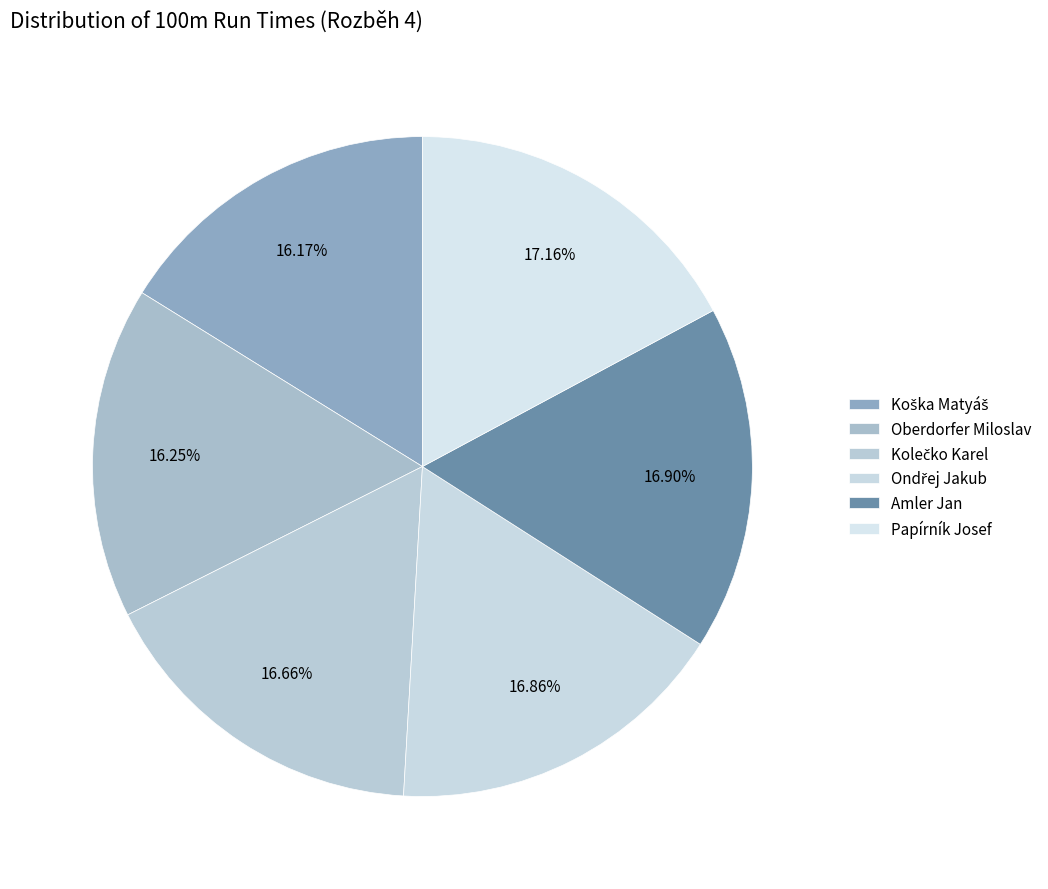

How many slices are in this pie chart?

6